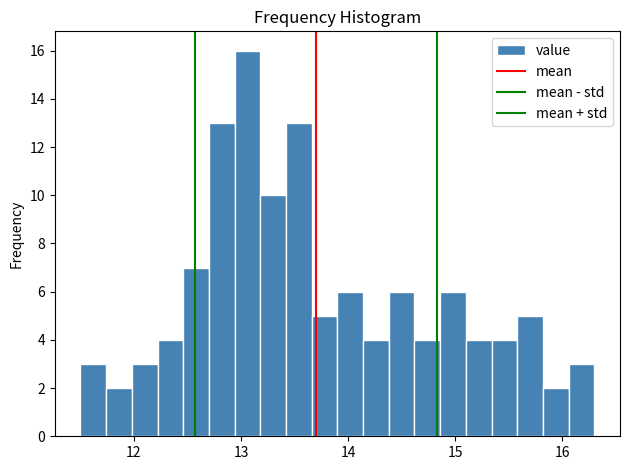

Around what value on the x-axis is the tallest bar? Give the approximate position of its centre, as read against the axis.

13.1